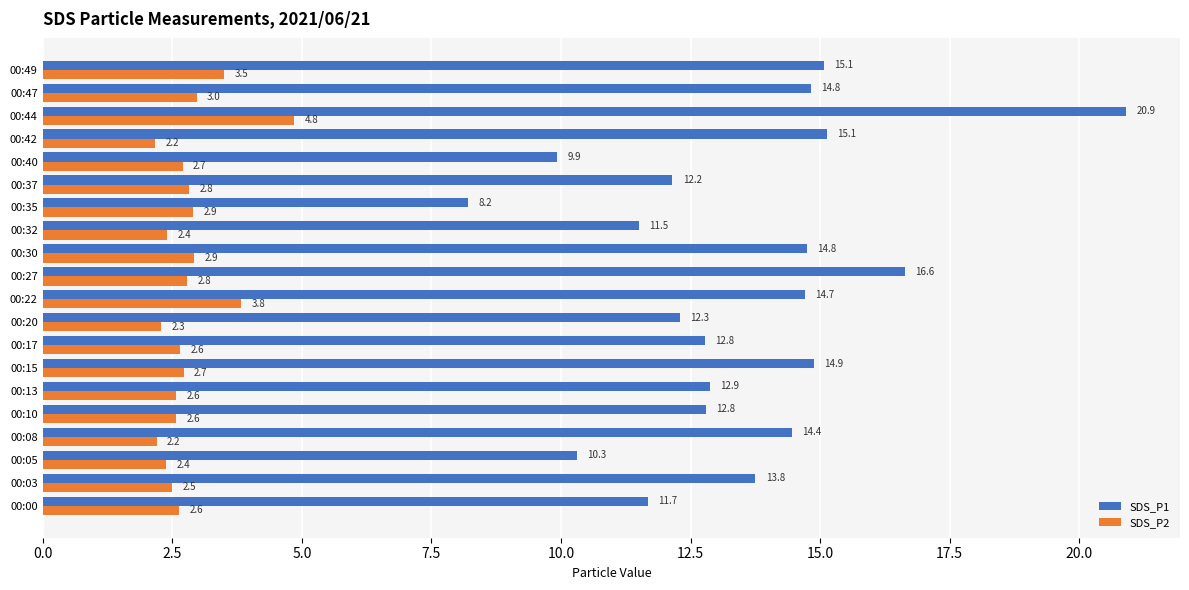

Rank the series by their average value, from highest to lowest.

SDS_P1, SDS_P2